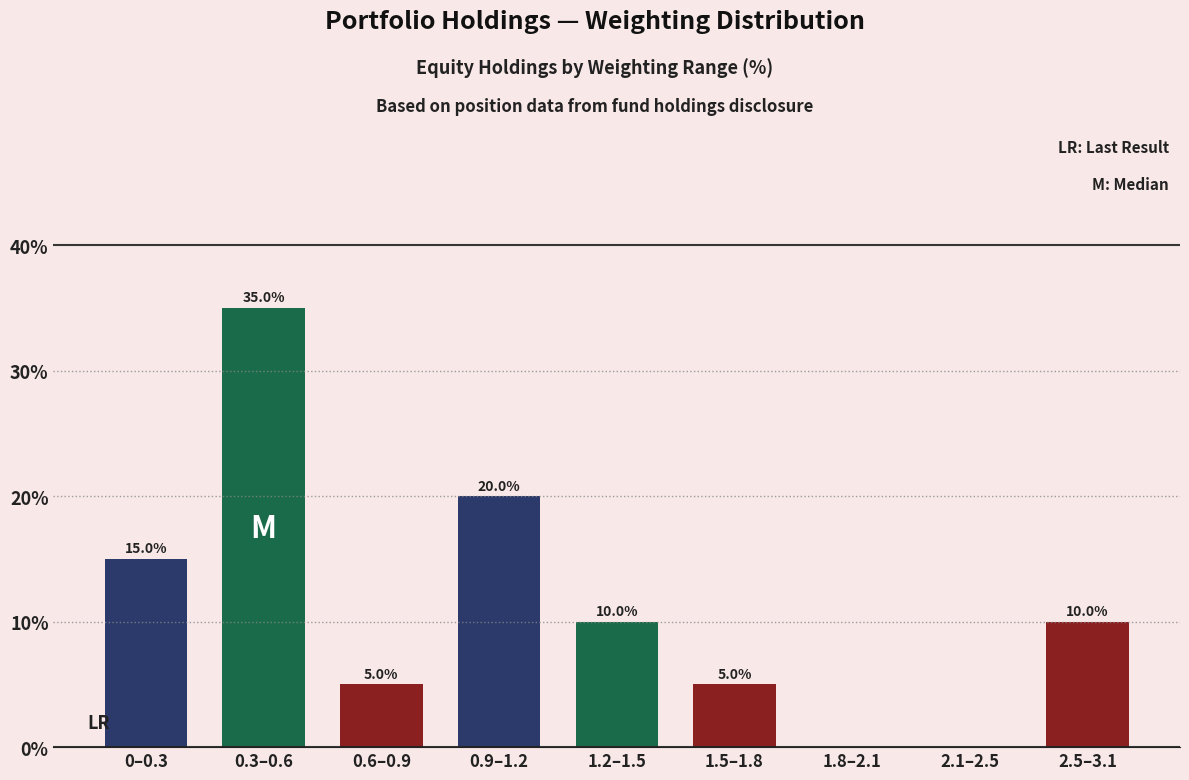

Reading left to right, what are all the values shown in this chart?

0–0.3=15	0.3–0.6=35	0.6–0.9=5	0.9–1.2=20	1.2–1.5=10	1.5–1.8=5	1.8–2.1=0	2.1–2.5=0	2.5–3.1=10